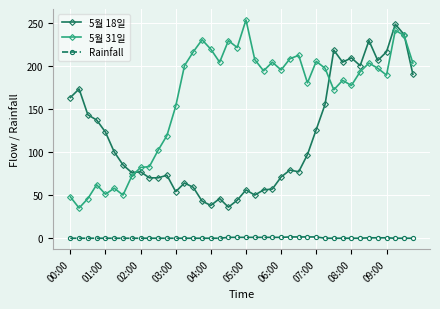

How many Rainfall values are between 0 and 1?

36